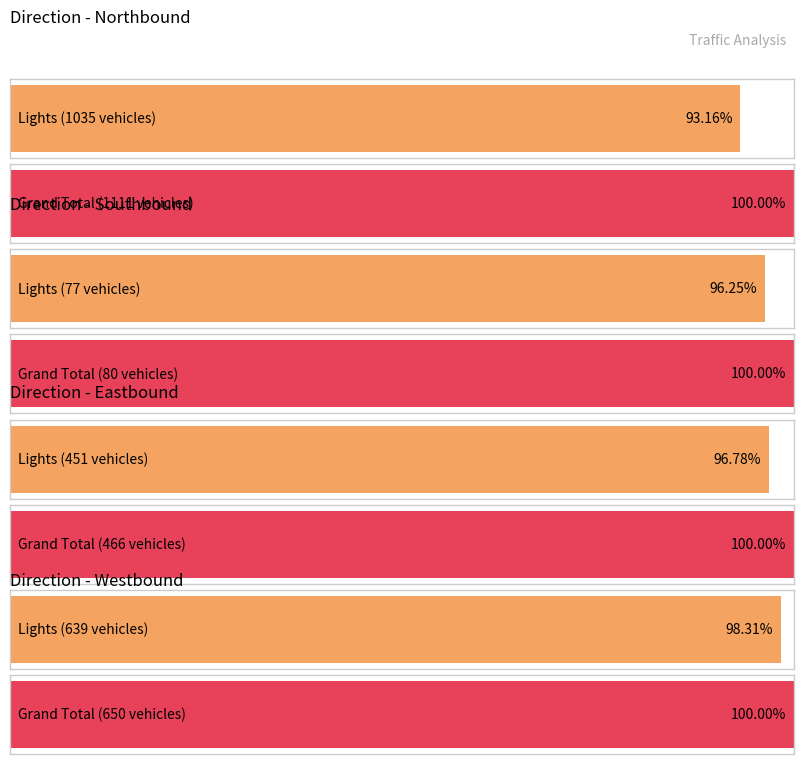

Are the bars grouped side by side (vs. stacked)?

Yes